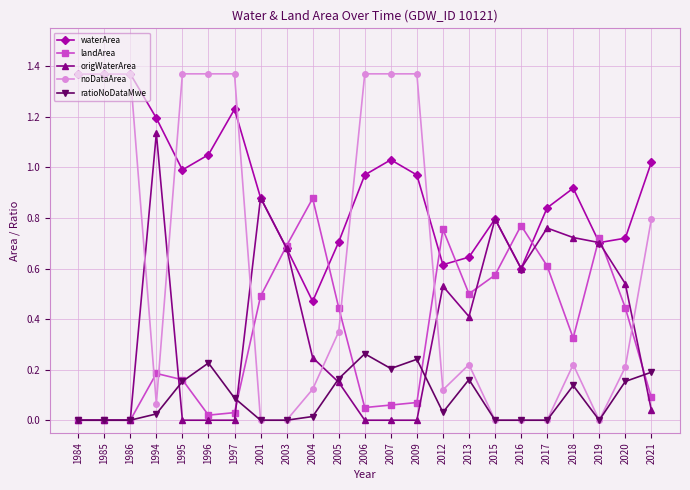

Where do noDataArea and landArea first cross each other?

1986 and 1994